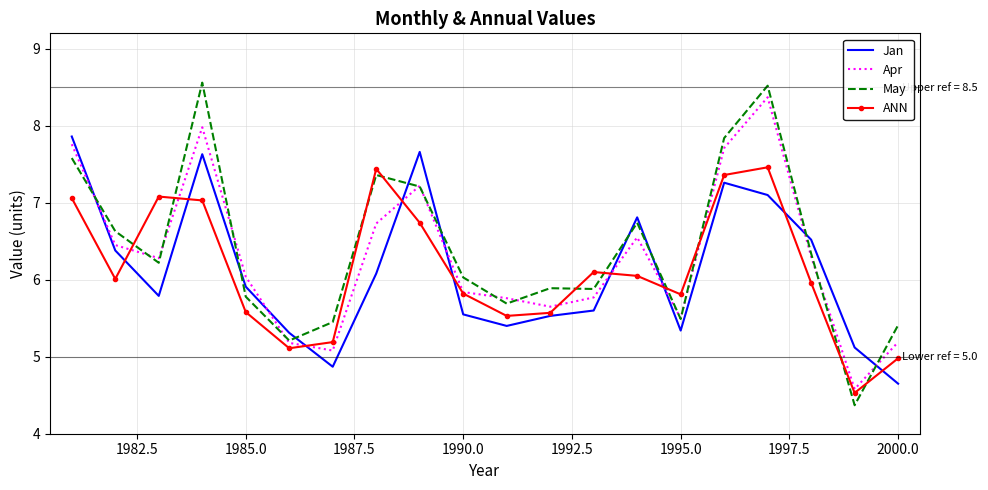

Which series has the widest spread of values?

May